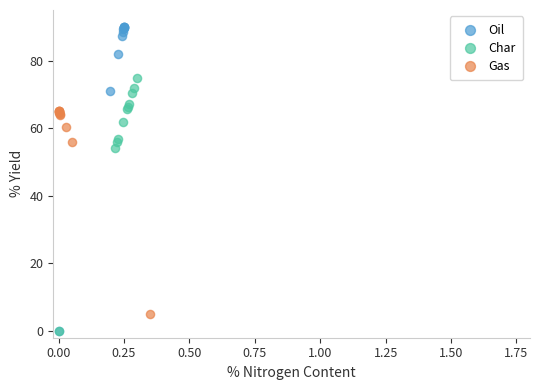

Which series contains the highest Y value?

Oil